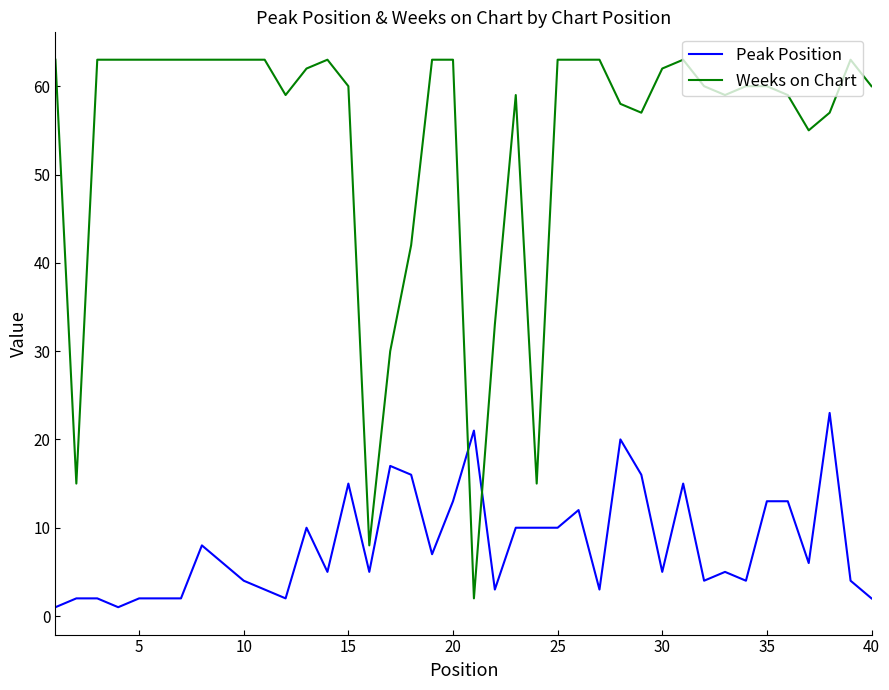

What is the greatest value displayed?

63